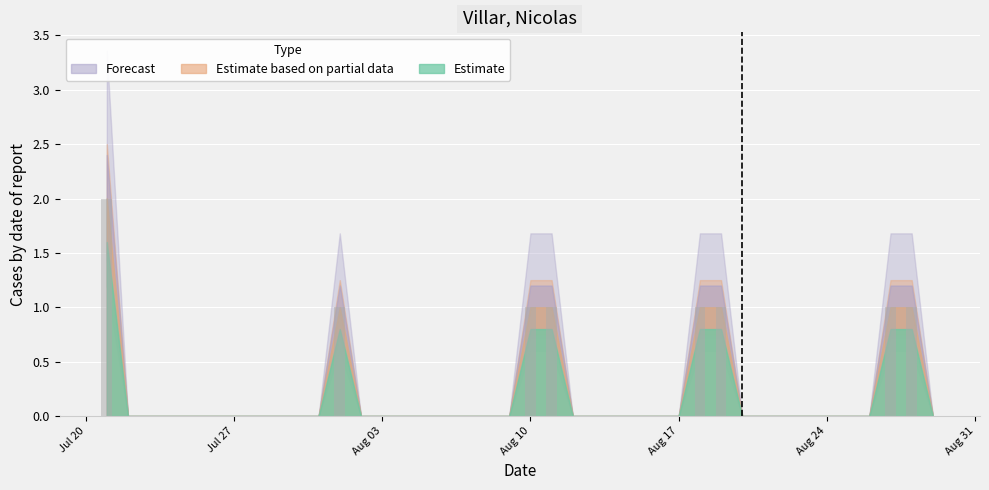

What is the sum of all values?

9